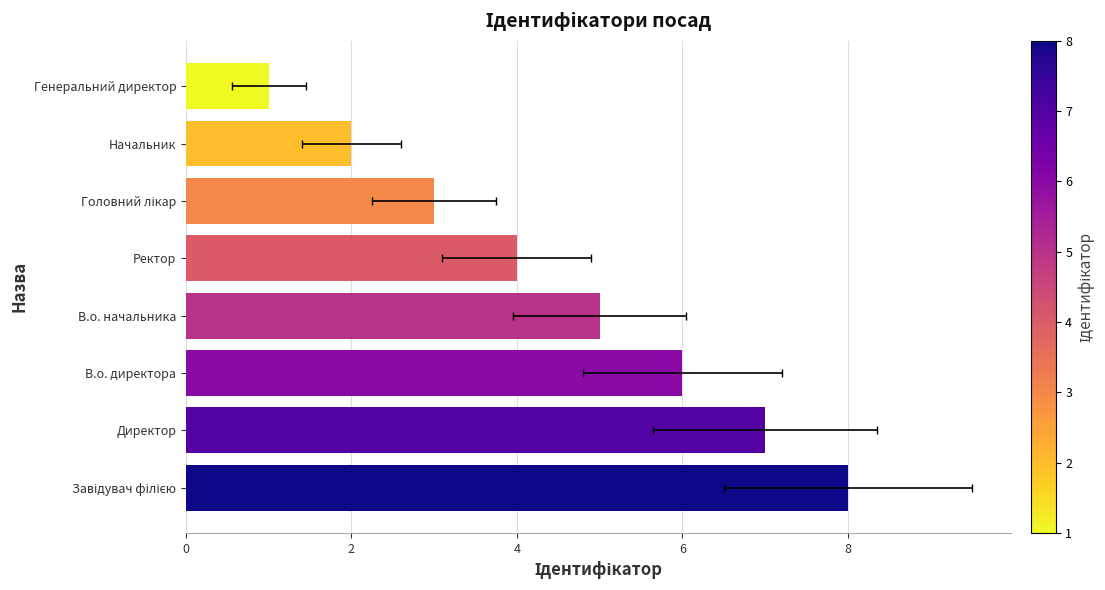

How many distinct data groups are displayed?

1